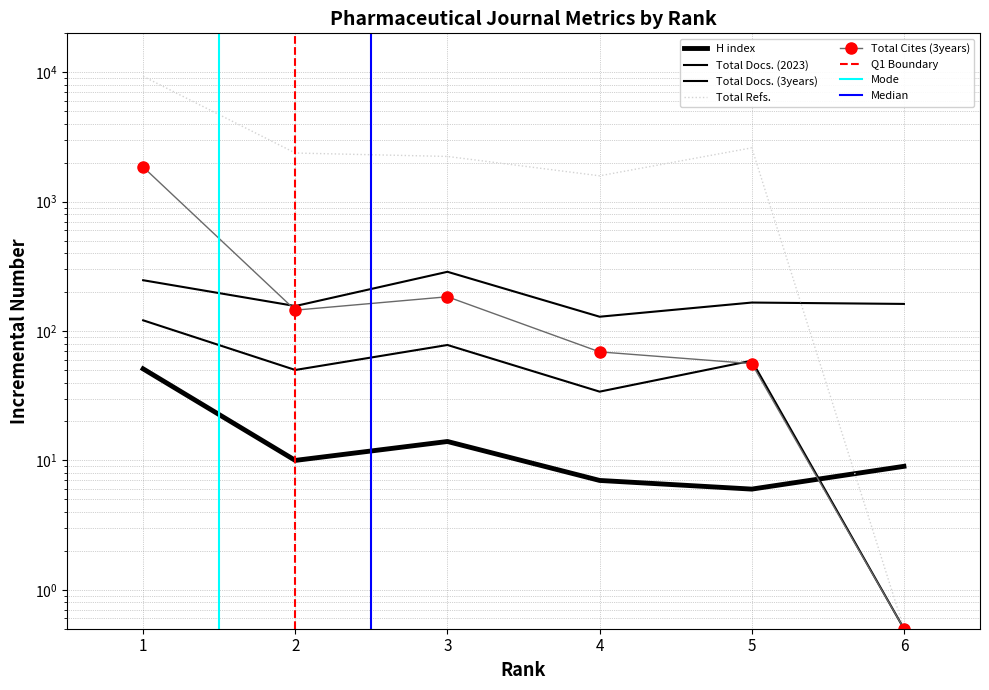

How many lines are shown in the chart?

5